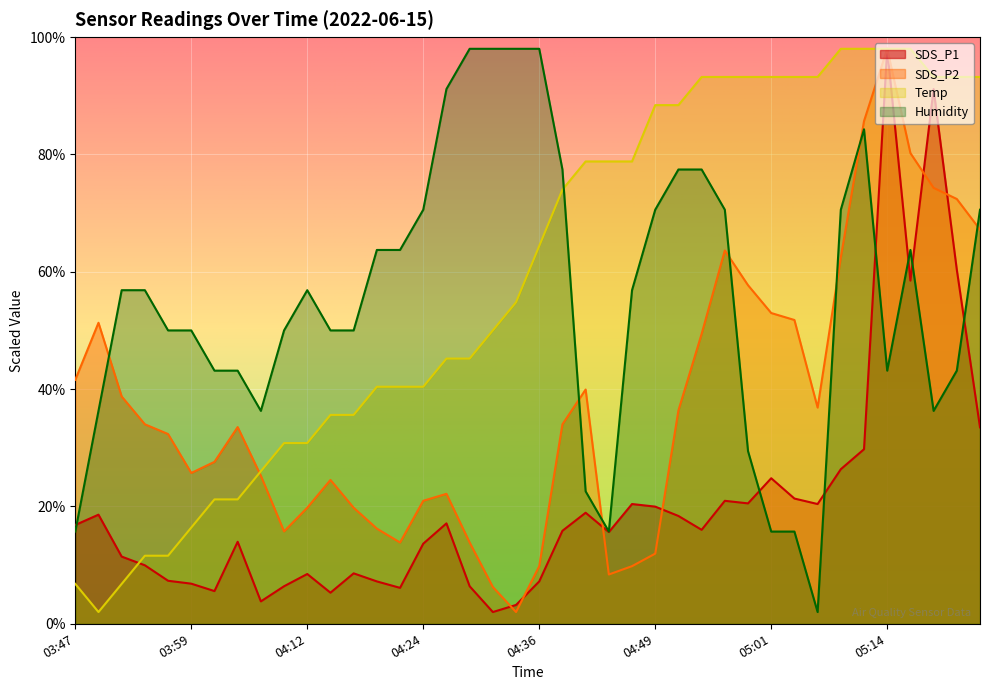

At how many categories does at least one series exceed 10?

40